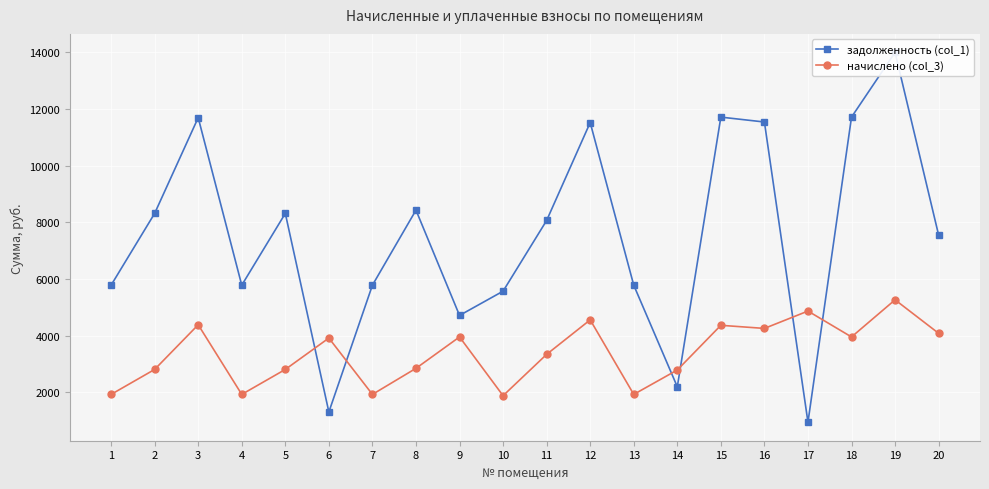

True or false: начислено (col_3) has more than 1 interior local peaks.

True